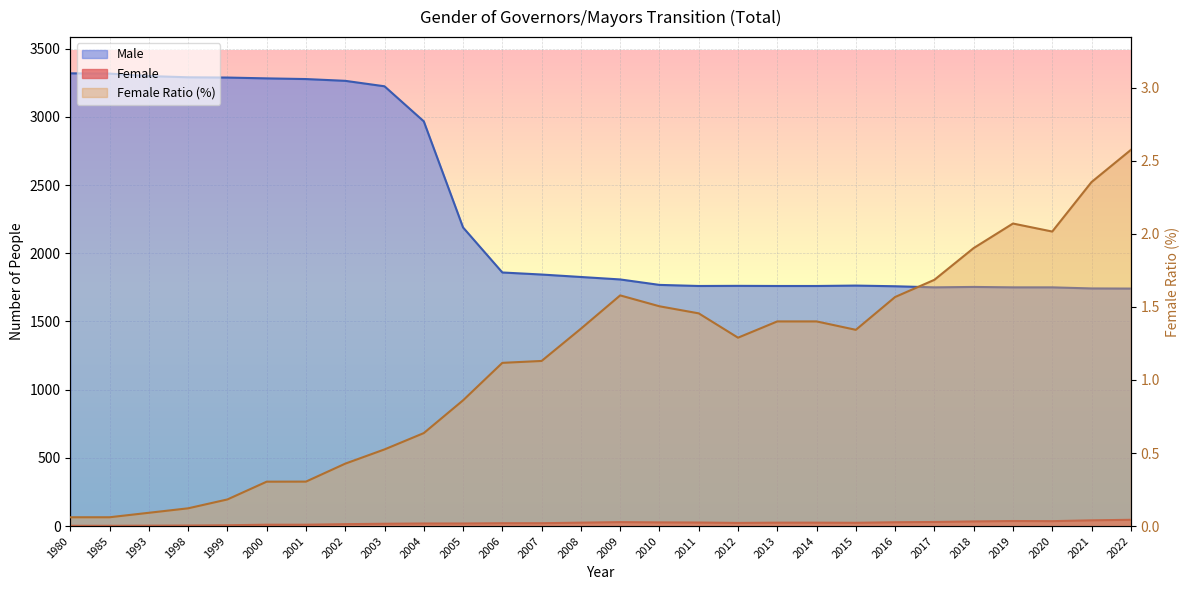

What is the sum of all Female Ratio (%) values?

31.3